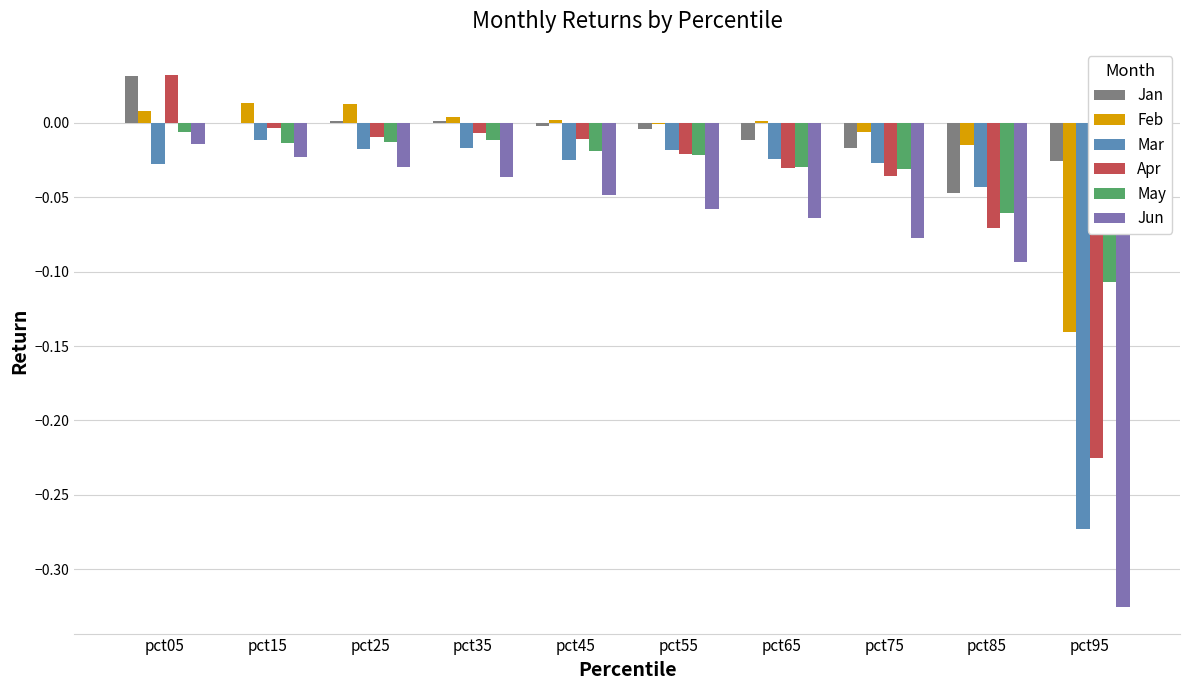

The value of Apr at pct85 is -0.0. True or false?

False